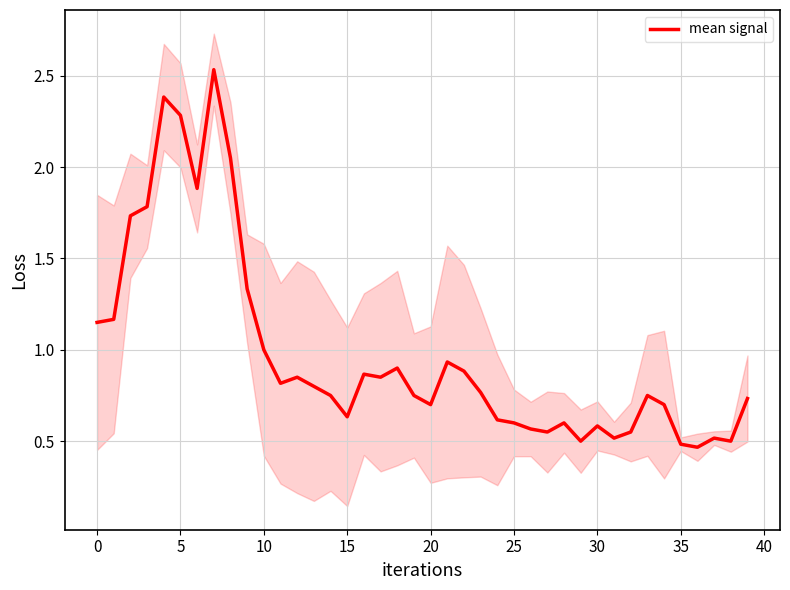

What is the value of the 25th point from the left?

0.6